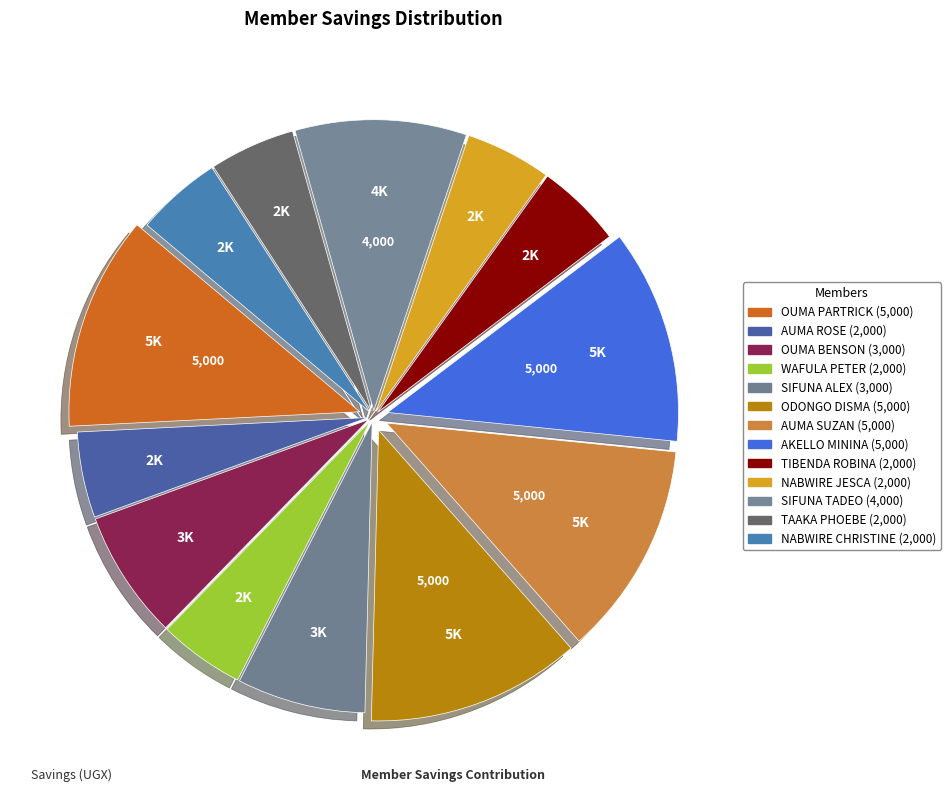

To the nearest percent, what is the combined percentage of OUMA BENSON and NABWIRE CHRISTINE?

12%